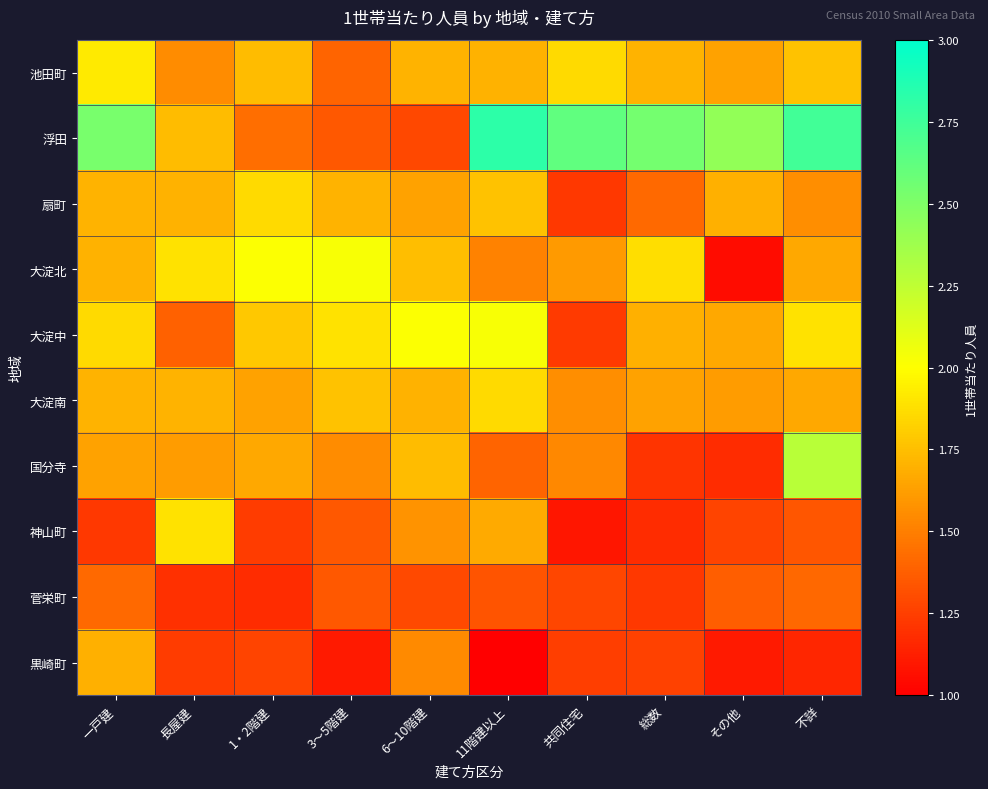

What is the total value across all series at 共同住宅?

15.2